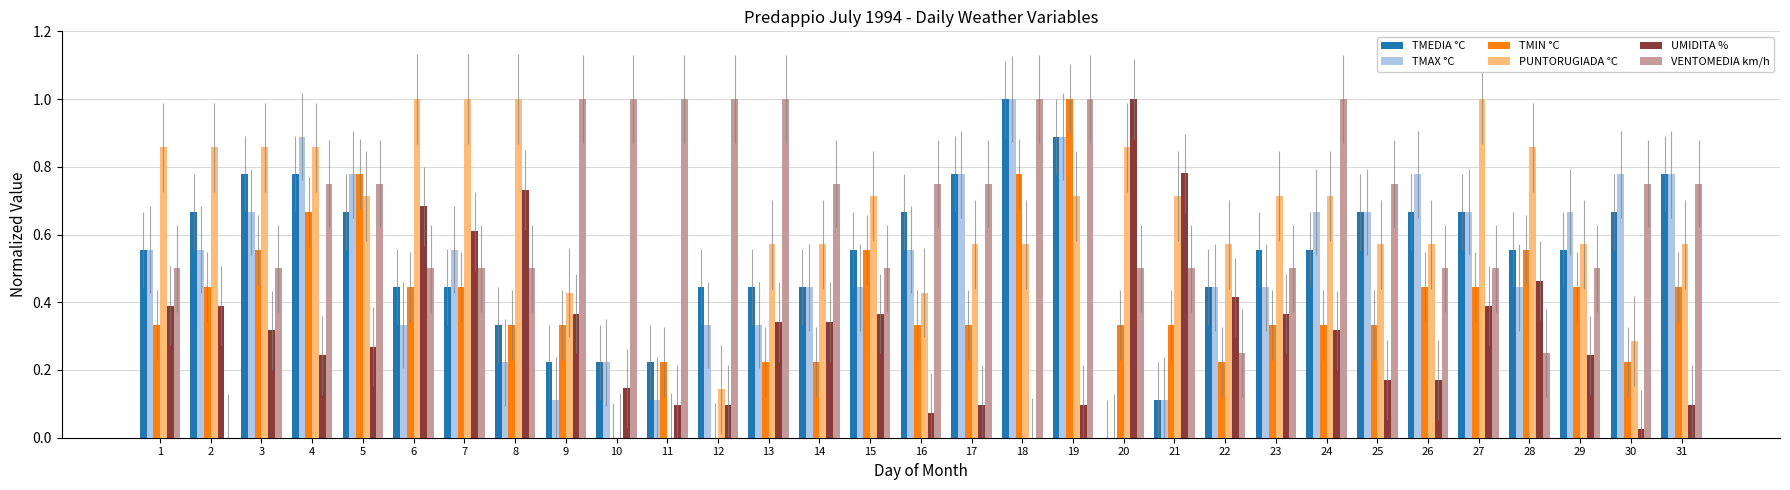

Is the value of TMAX °C at 7 greater than the value of TMIN °C at 25?

Yes